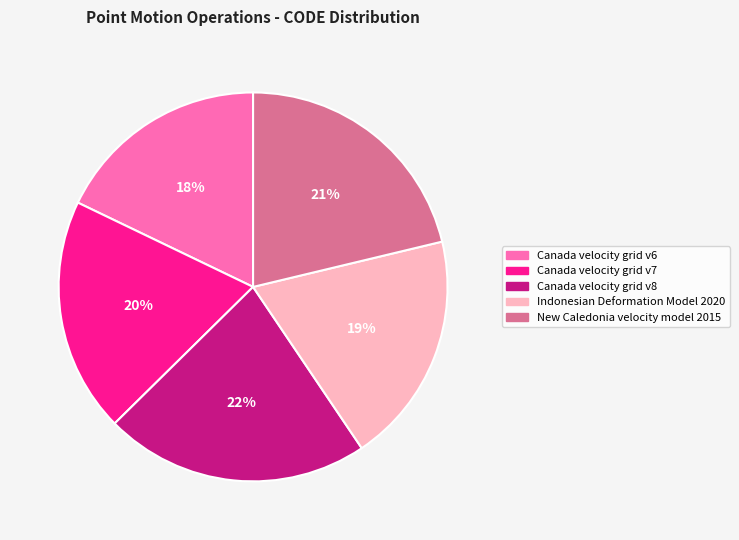

How many slices are in this pie chart?

5